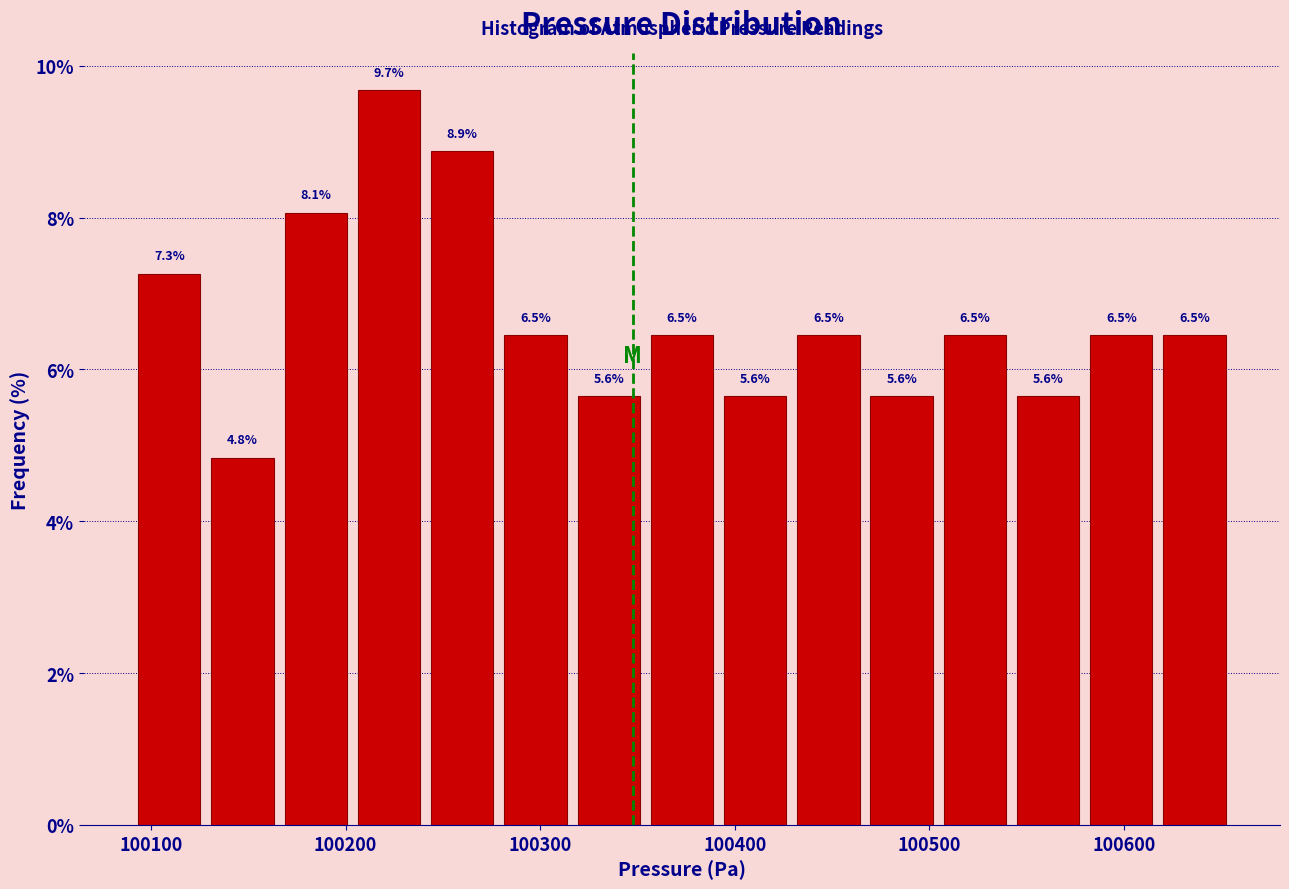

Around what value on the x-axis is the tallest bar? Give the approximate position of its centre, as read against the axis.

100220